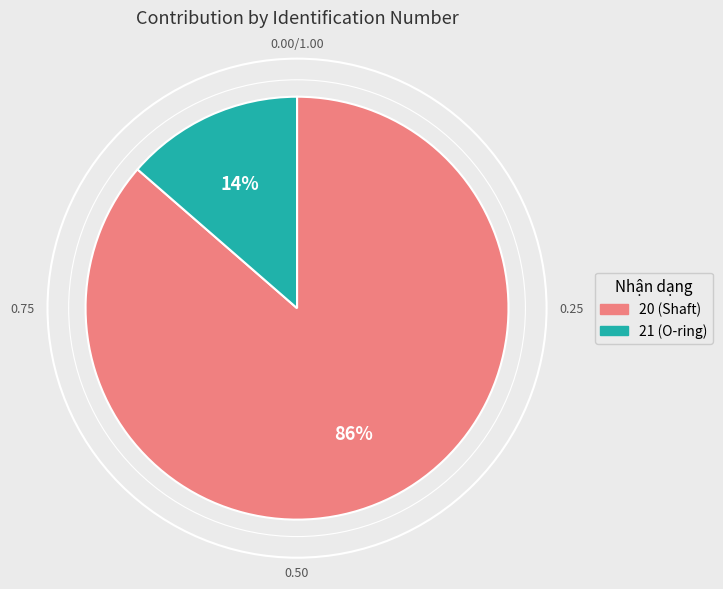

What is the smallest slice in the pie chart?

21